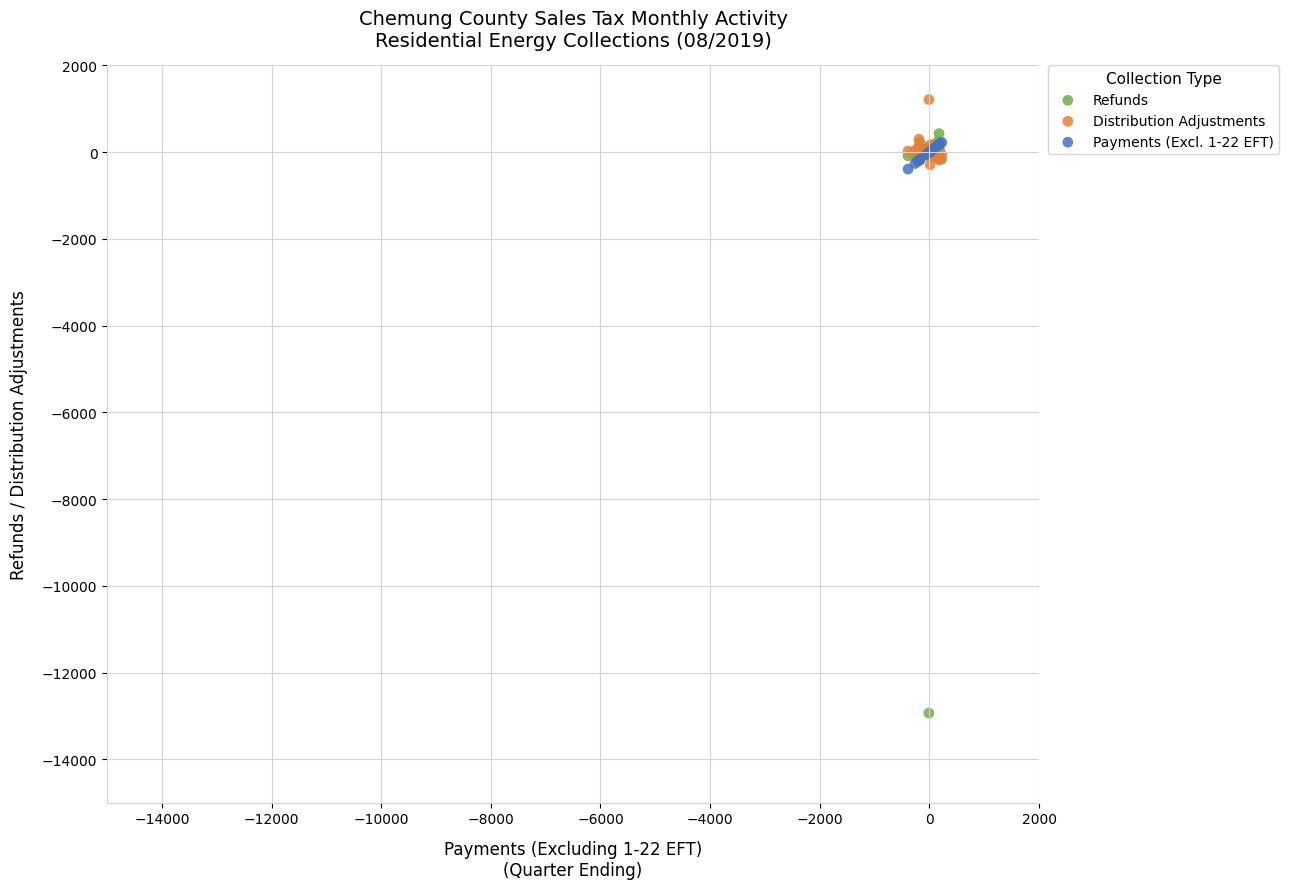

What are all the series names shown in the legend?

Refunds, Distribution Adjustments, Payments (Excl. 1-22 EFT)